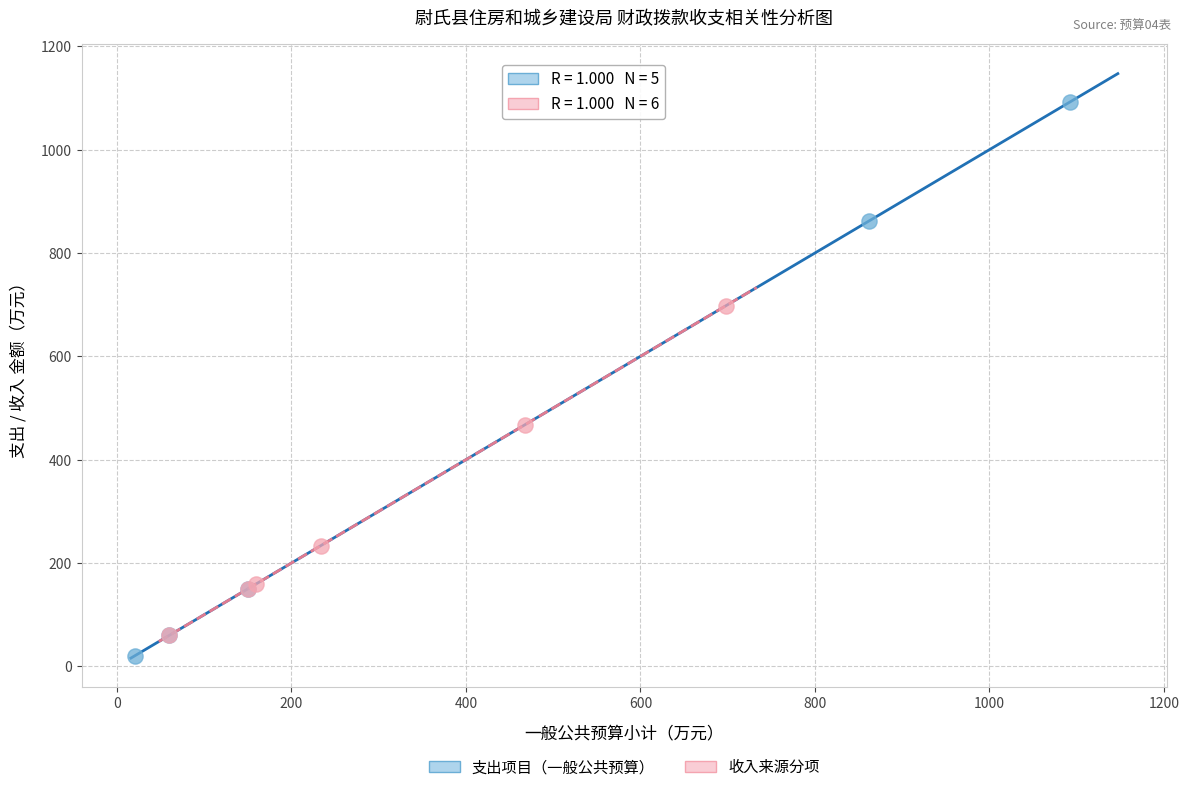

Which series contains the highest Y value?

支出项目（一般公共预算）